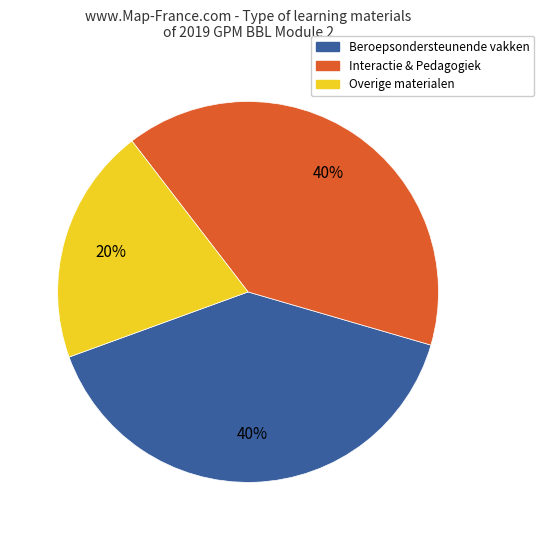

To the nearest percent, what is the combined percentage of Interactie & Pedagogiek and Overige materialen?

60%